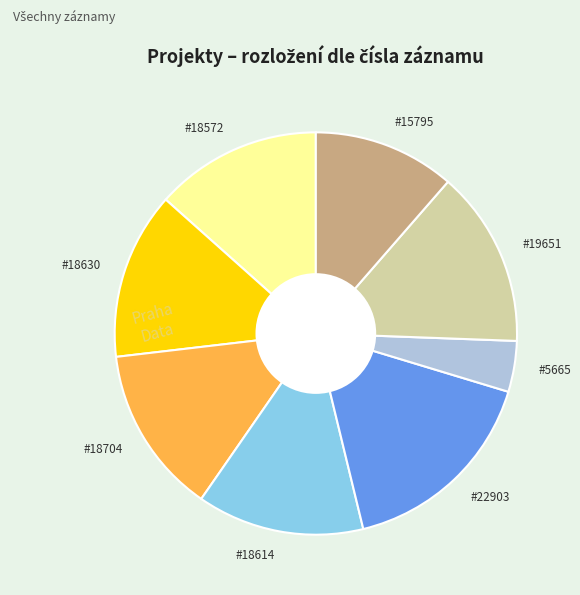

Do #5665 and #22903 together represent more than half of the pie?

No